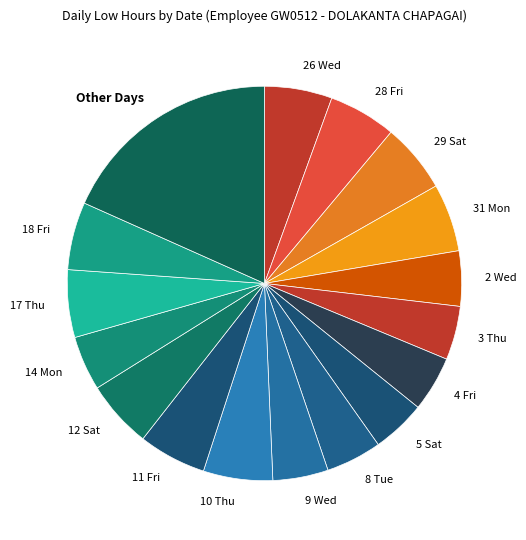

How many segments does this pie chart have?

17